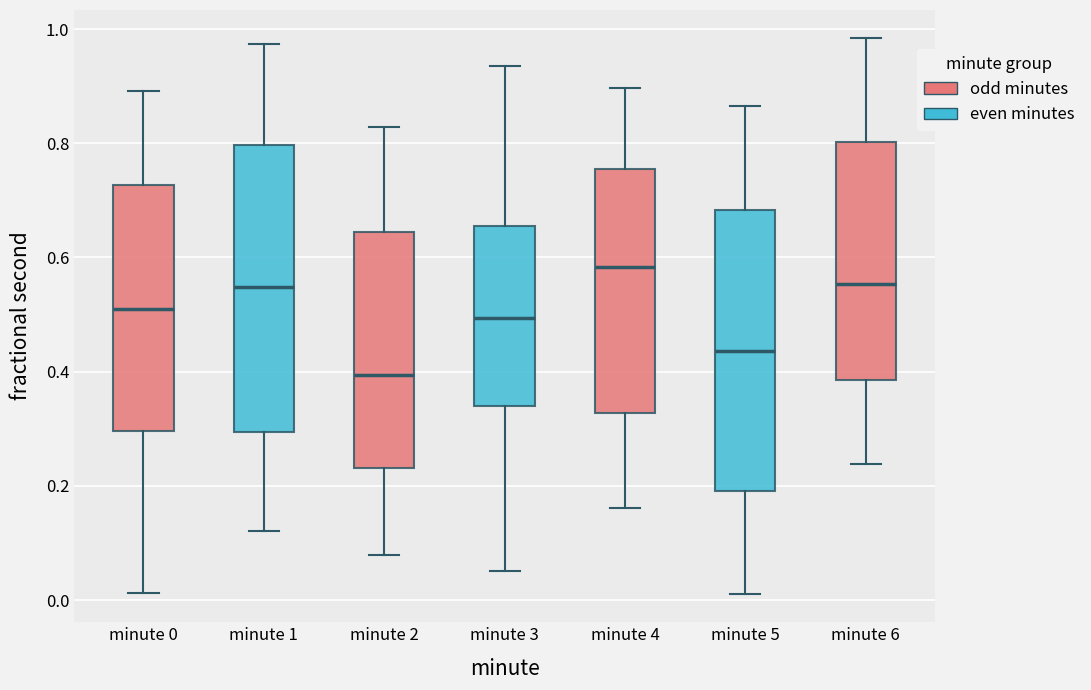

Reading left to right, transcribe this box plot: for each box, give where its median line is, the range the box spans, and where its two whiskers end, as read against the y-axis. The values are not printed on the chart, so give them approximately, as read against the axis.

minute 0: median 0.50, box 0.30 to 0.72, whiskers 0.02 to 0.90
minute 1: median 0.54, box 0.30 to 0.80, whiskers 0.12 to 0.98
minute 2: median 0.40, box 0.24 to 0.64, whiskers 0.08 to 0.82
minute 3: median 0.50, box 0.34 to 0.66, whiskers 0.06 to 0.94
minute 4: median 0.58, box 0.32 to 0.76, whiskers 0.16 to 0.90
minute 5: median 0.44, box 0.20 to 0.68, whiskers 0.00 to 0.86
minute 6: median 0.56, box 0.38 to 0.80, whiskers 0.24 to 0.98